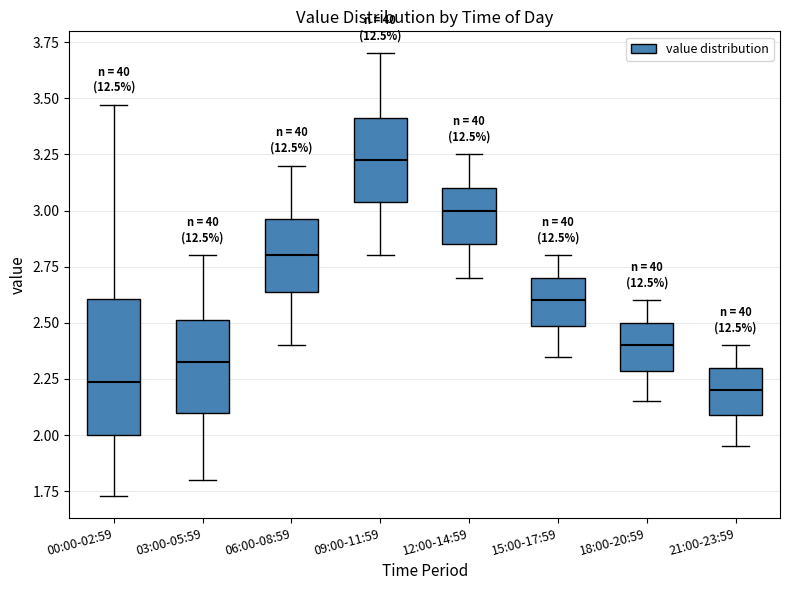

Reading left to right, transcribe this box plot: for each box, give where its median line is, the range the box spans, and where its two whiskers end, as read against the y-axis. The values are not printed on the chart, so give them approximately, as read against the axis.

00:00-02:59: median 2.25, box 2.00 to 2.60, whiskers 1.75 to 3.45
03:00-05:59: median 2.35, box 2.10 to 2.50, whiskers 1.80 to 2.80
06:00-08:59: median 2.80, box 2.65 to 2.95, whiskers 2.40 to 3.20
09:00-11:59: median 3.25, box 3.05 to 3.40, whiskers 2.80 to 3.70
12:00-14:59: median 3.00, box 2.85 to 3.10, whiskers 2.70 to 3.25
15:00-17:59: median 2.60, box 2.50 to 2.70, whiskers 2.35 to 2.80
18:00-20:59: median 2.40, box 2.30 to 2.50, whiskers 2.15 to 2.60
21:00-23:59: median 2.20, box 2.10 to 2.30, whiskers 1.95 to 2.40